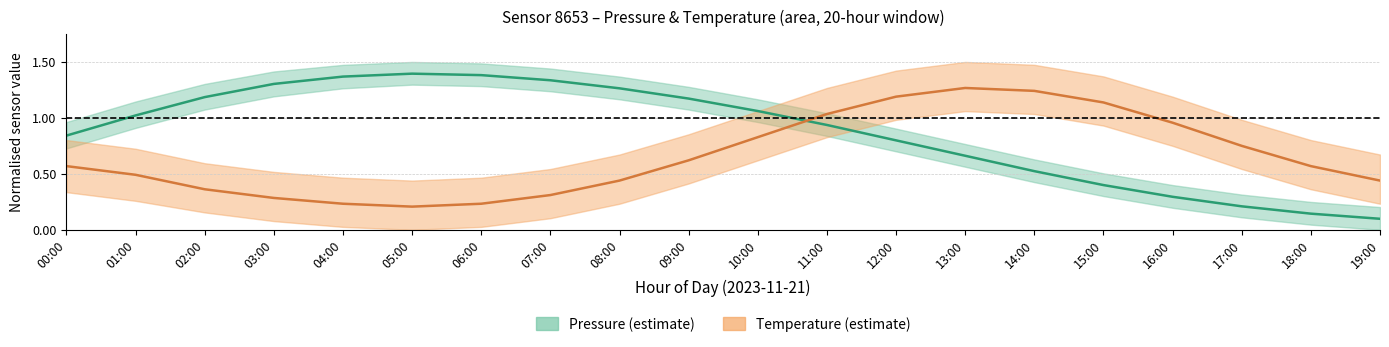

The value of Temperature at 09:00 is 0.1. True or false?

False